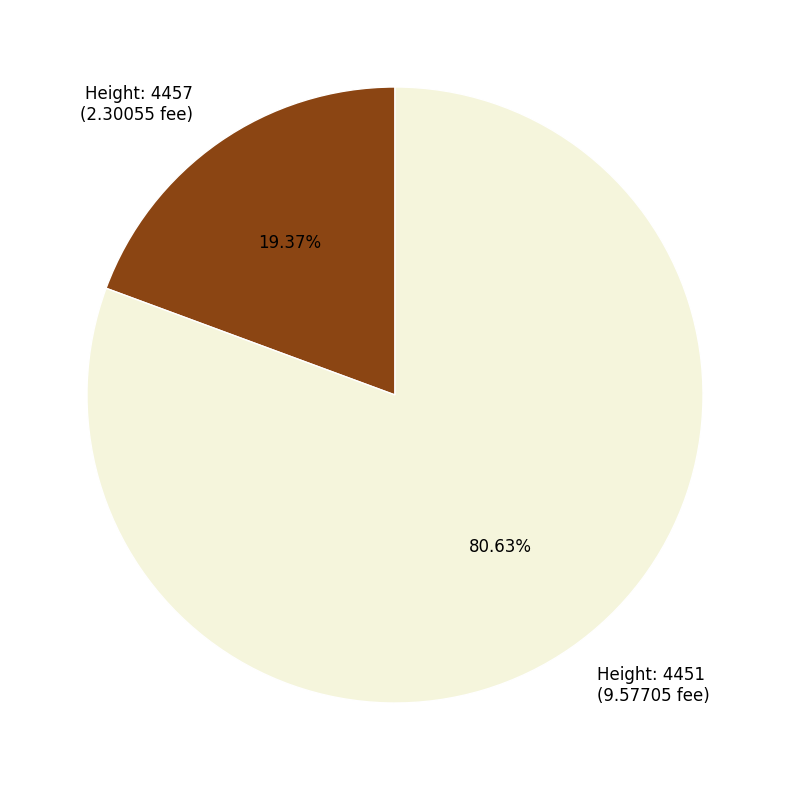

Is there any slice that represents more than half of the pie?

Yes